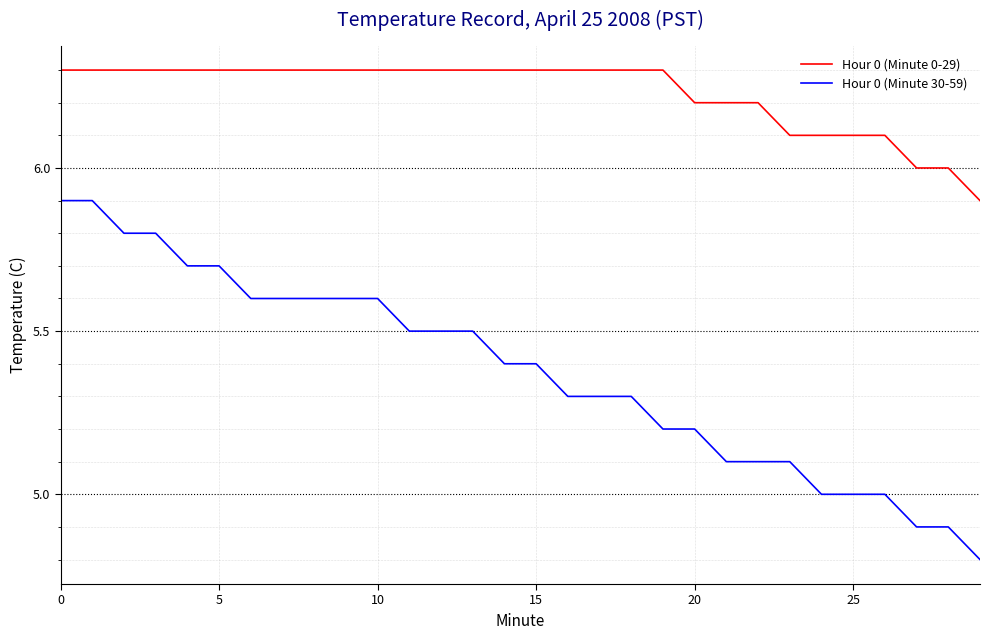

True or false: Hour 0 (Minute 30-59) and Hour 0 (Minute 0-29) cross at least once.

False